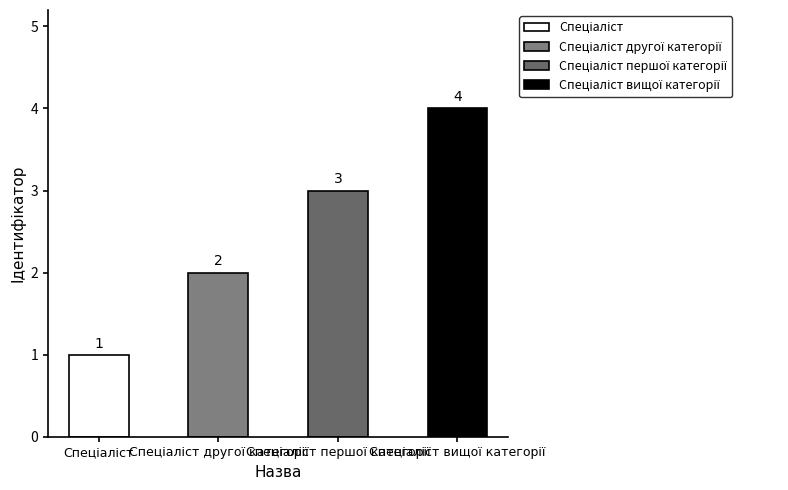

Reading right to left, extract all data points from this chart.

4	3	2	1